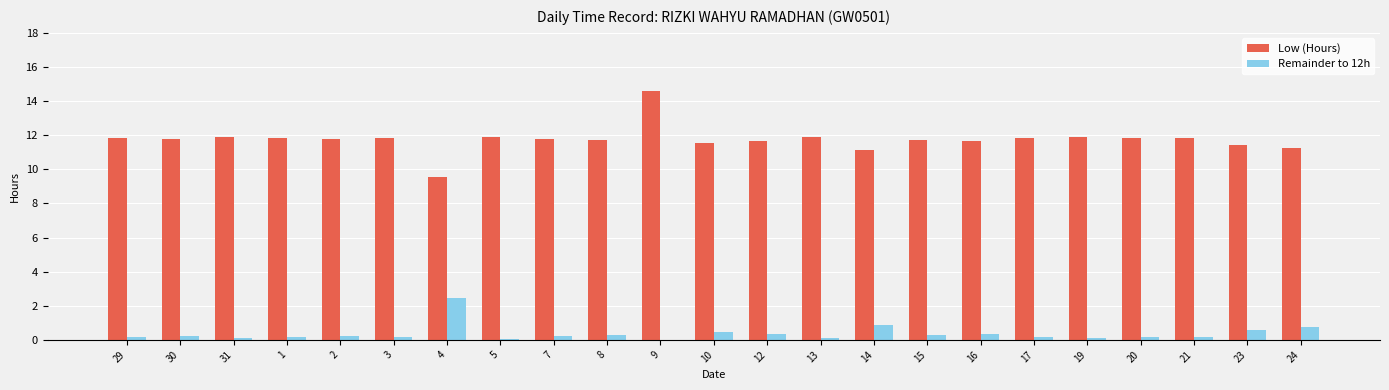

How many values in the Remainder to 12h series are below 0?

1